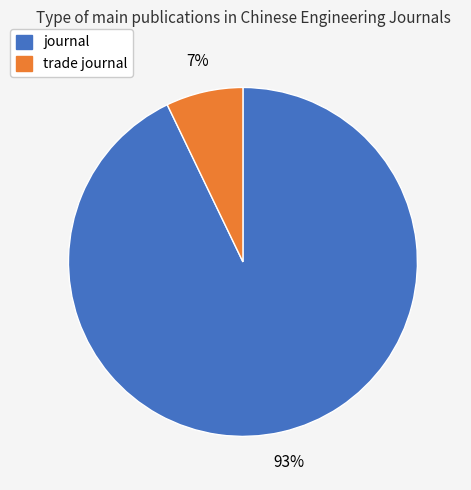

Rank the categories by value from lowest to highest.

trade journal, journal